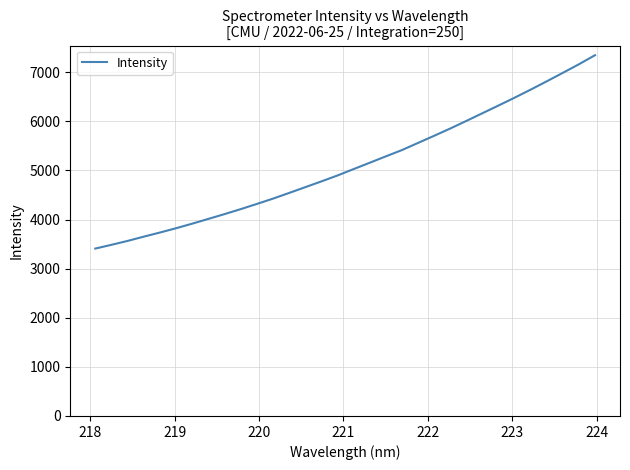

What is the maximum value shown in the chart?

7348.1